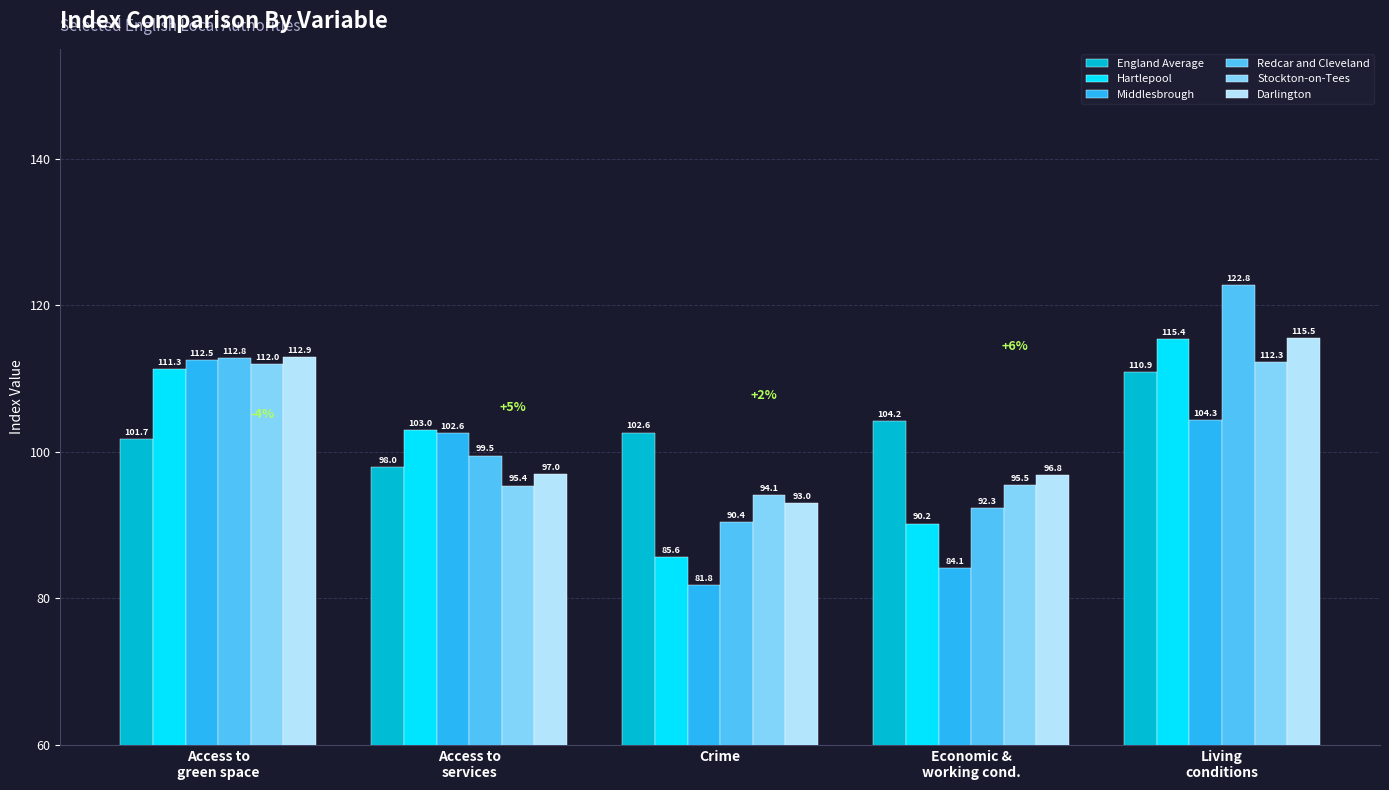

What is the value of the Middlesbrough bar at the 2nd from the left?

102.6